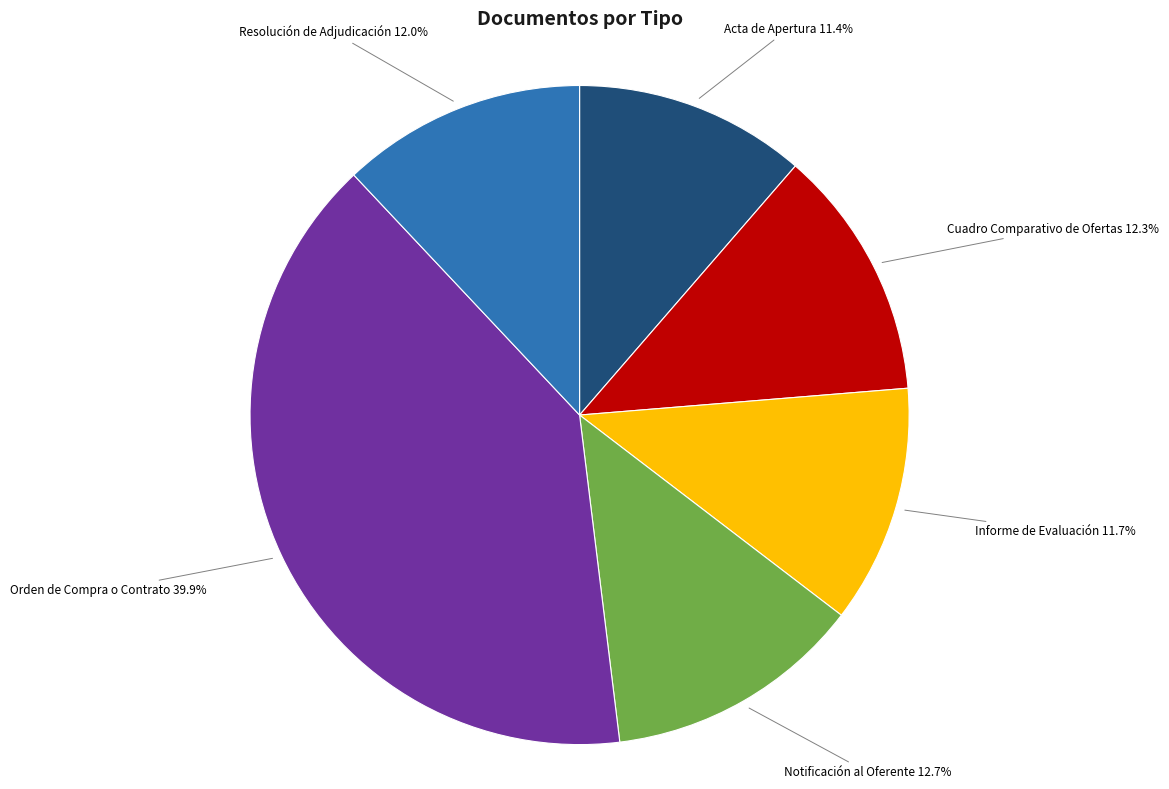

Is there a majority slice in this chart?

No